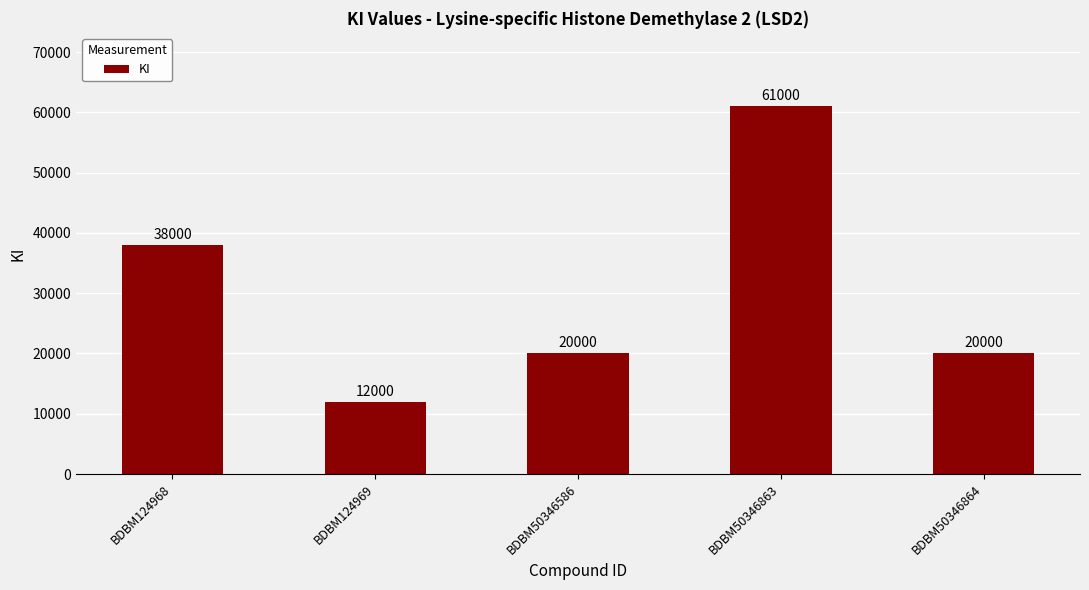

What is the change in value from BDBM124968 to BDBM50346586?

-18000